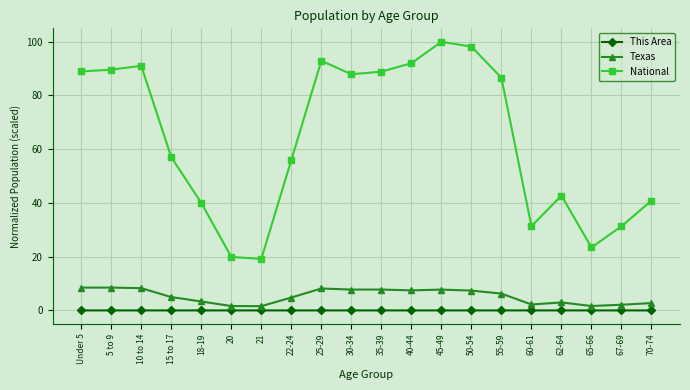

True or false: This Area and National cross at least once.

False